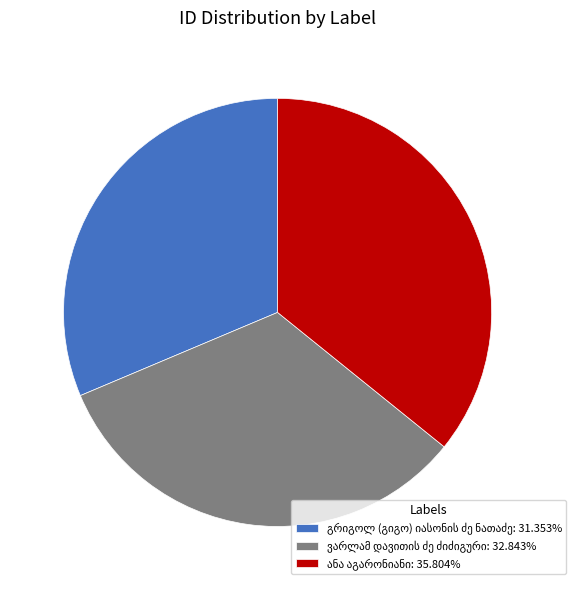

Is there a majority slice in this chart?

No